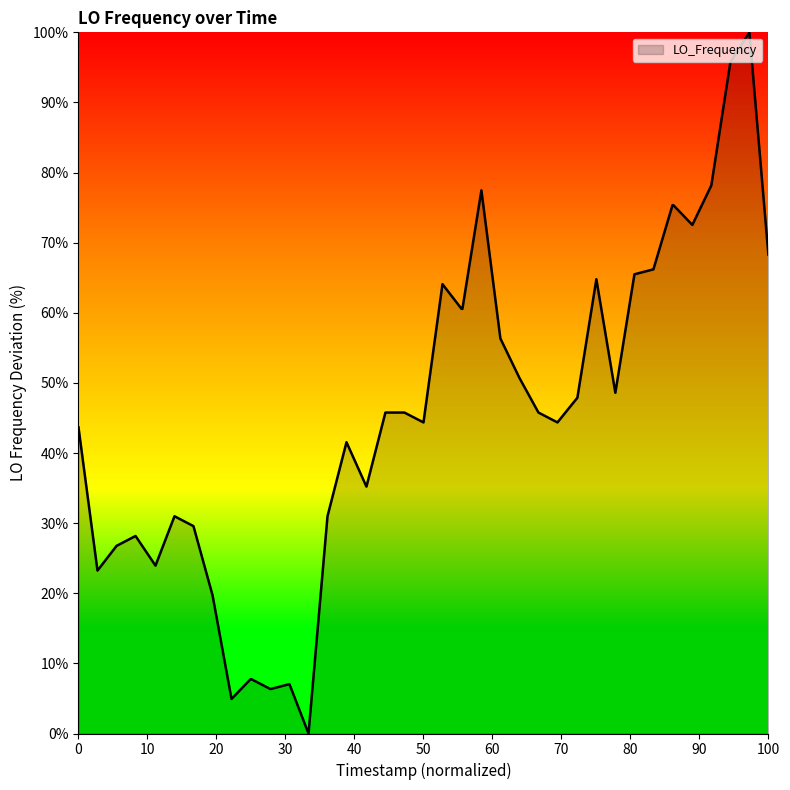

What is the maximum value shown in the chart?

100.0